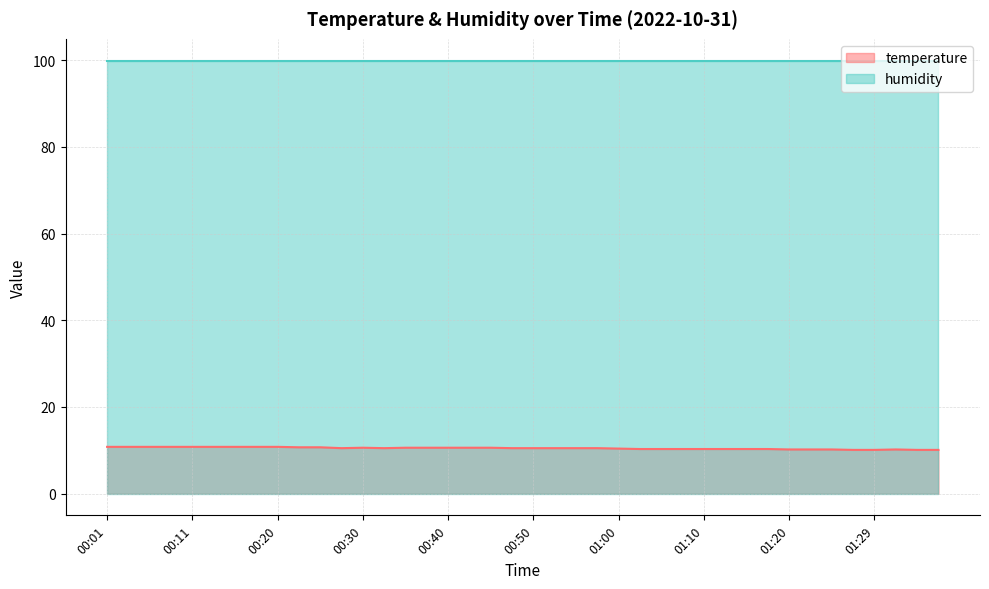

The value of humidity at 01:00 is 99.9. True or false?

True